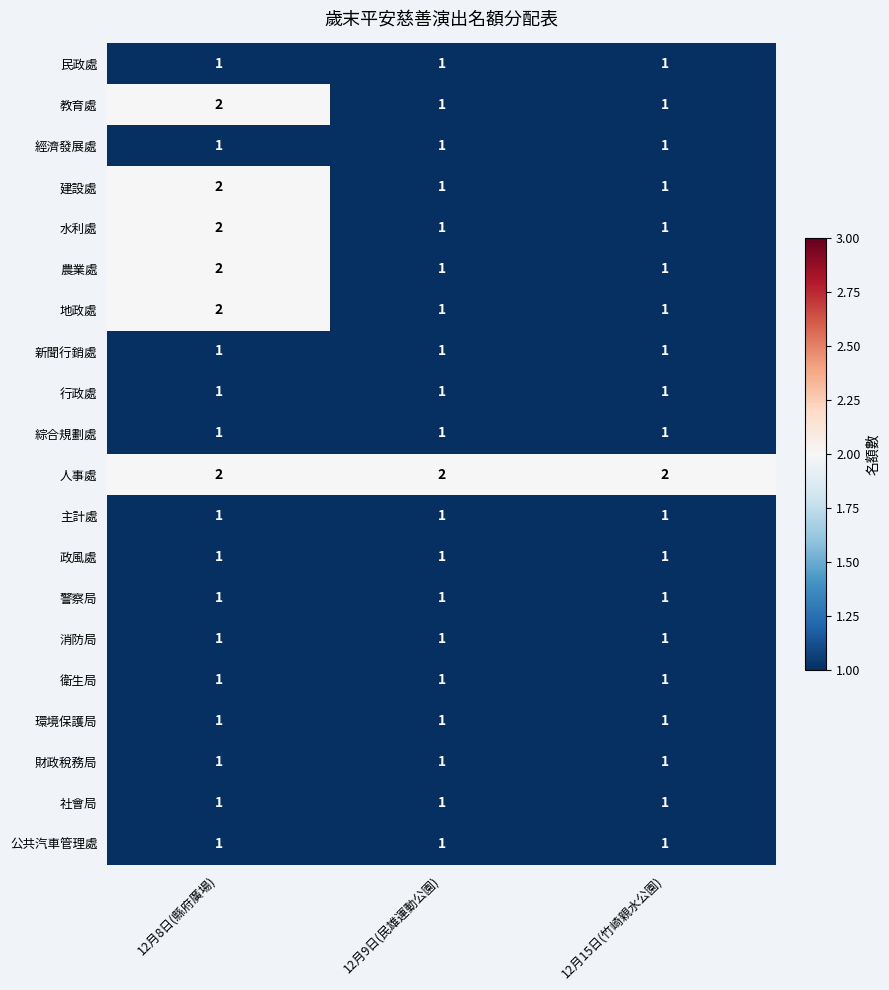

Count the 教育處 values in the range 1 to 2.

3